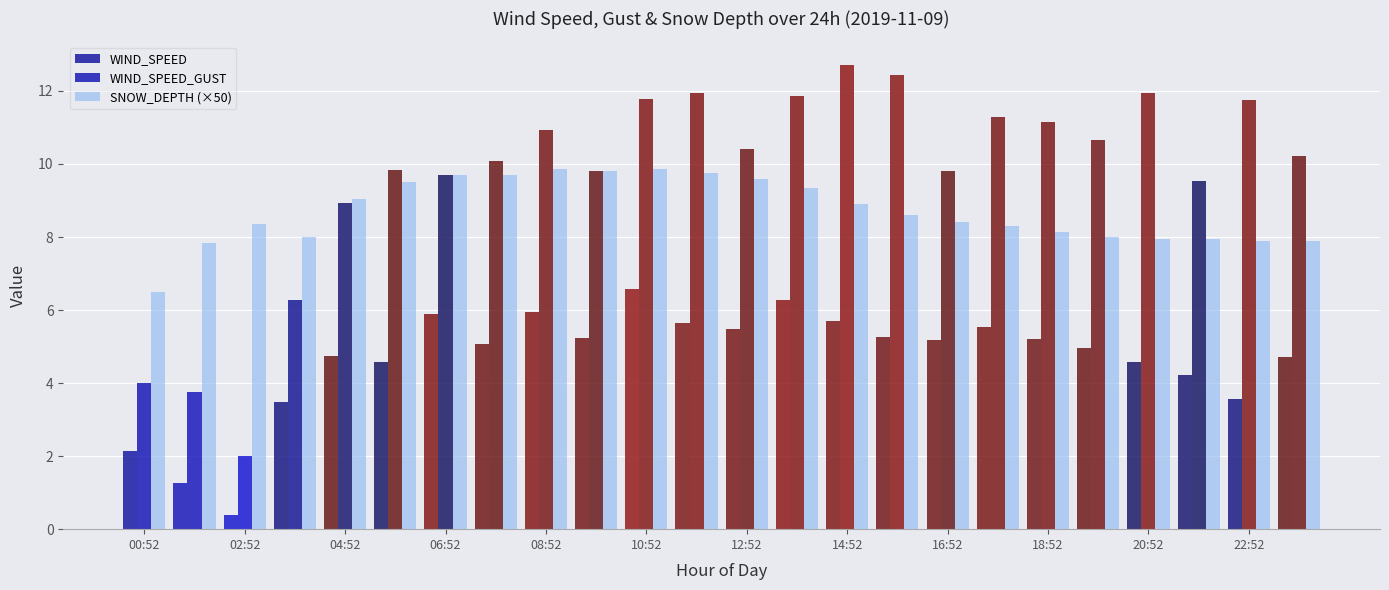

How many bars are there in total?

72